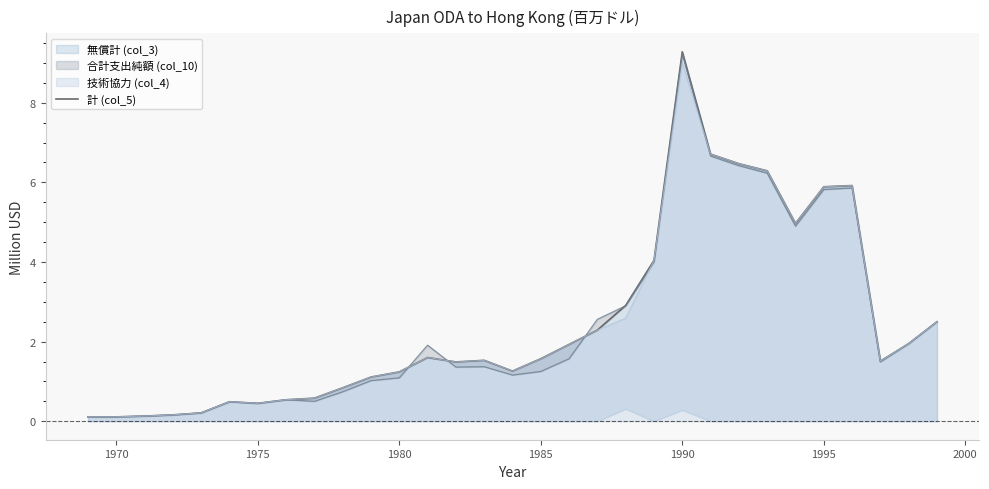

What is the maximum value for 技術協力 (col_4)?

9.0